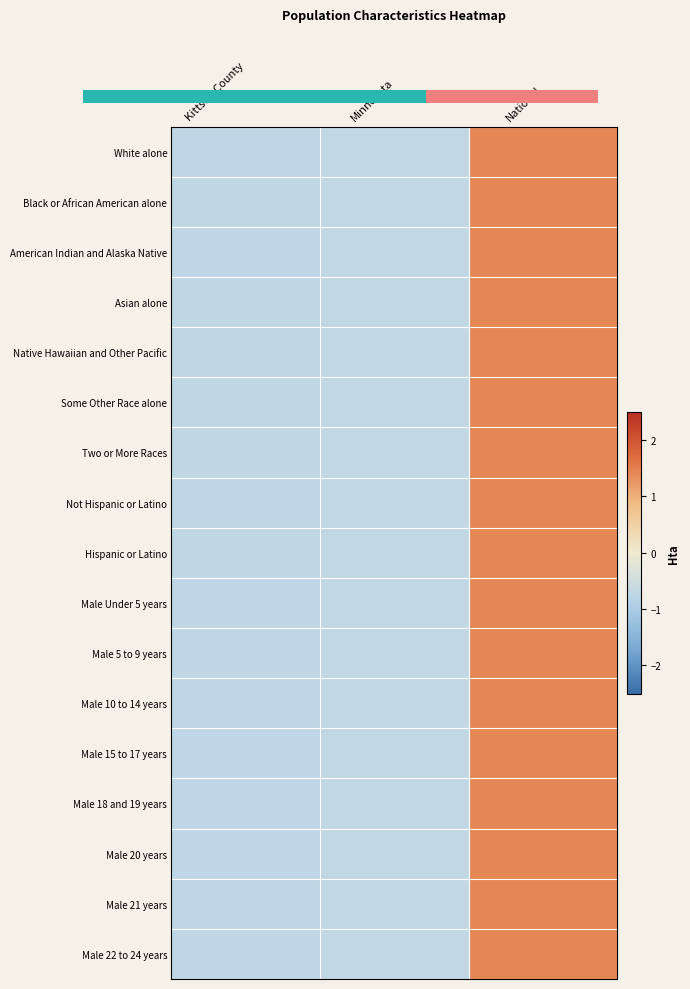

What is the minimum value shown in the chart?

-0.7